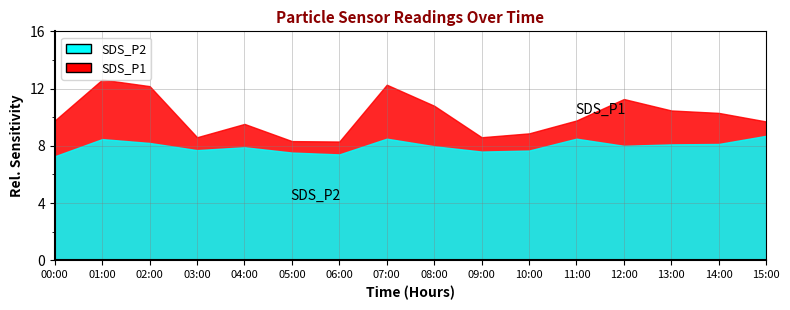

Where is the first local minimum for SDS_P1?

03:00